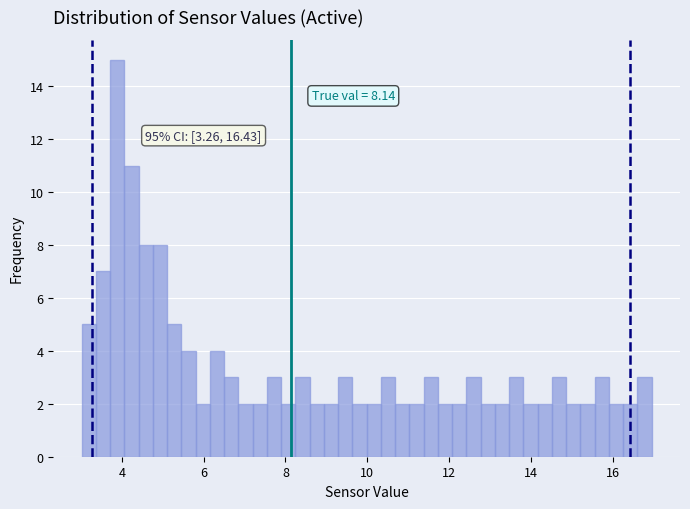

Around what value on the x-axis is the tallest bar? Give the approximate position of its centre, as read against the axis.

3.8